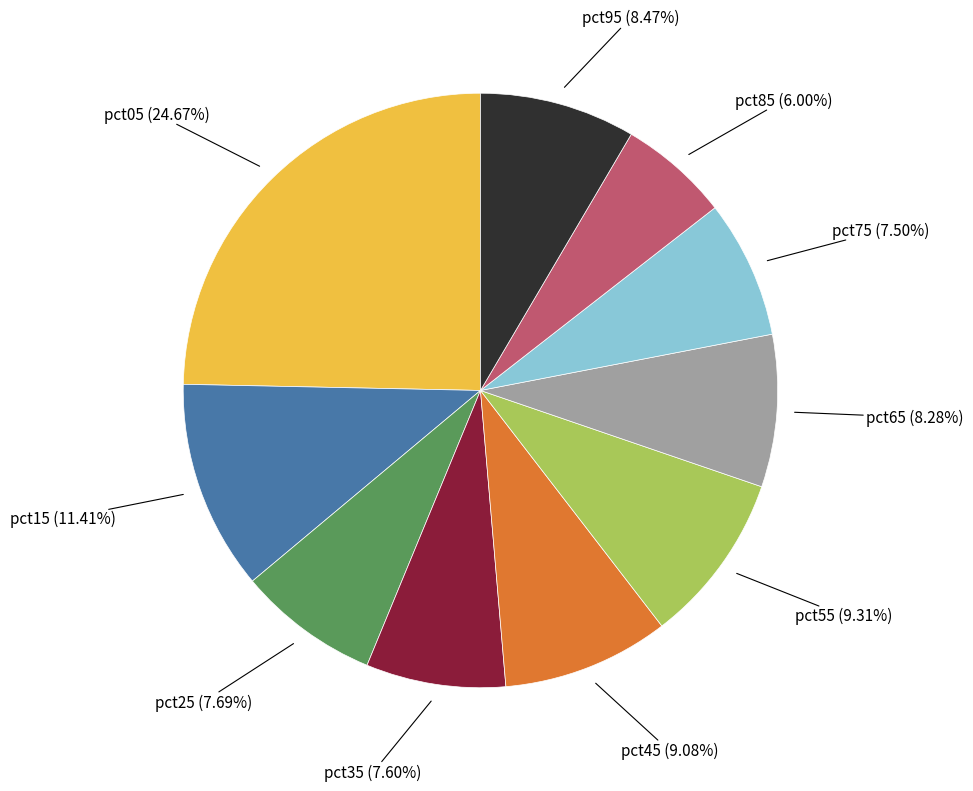

Does any single category account for the majority?

No